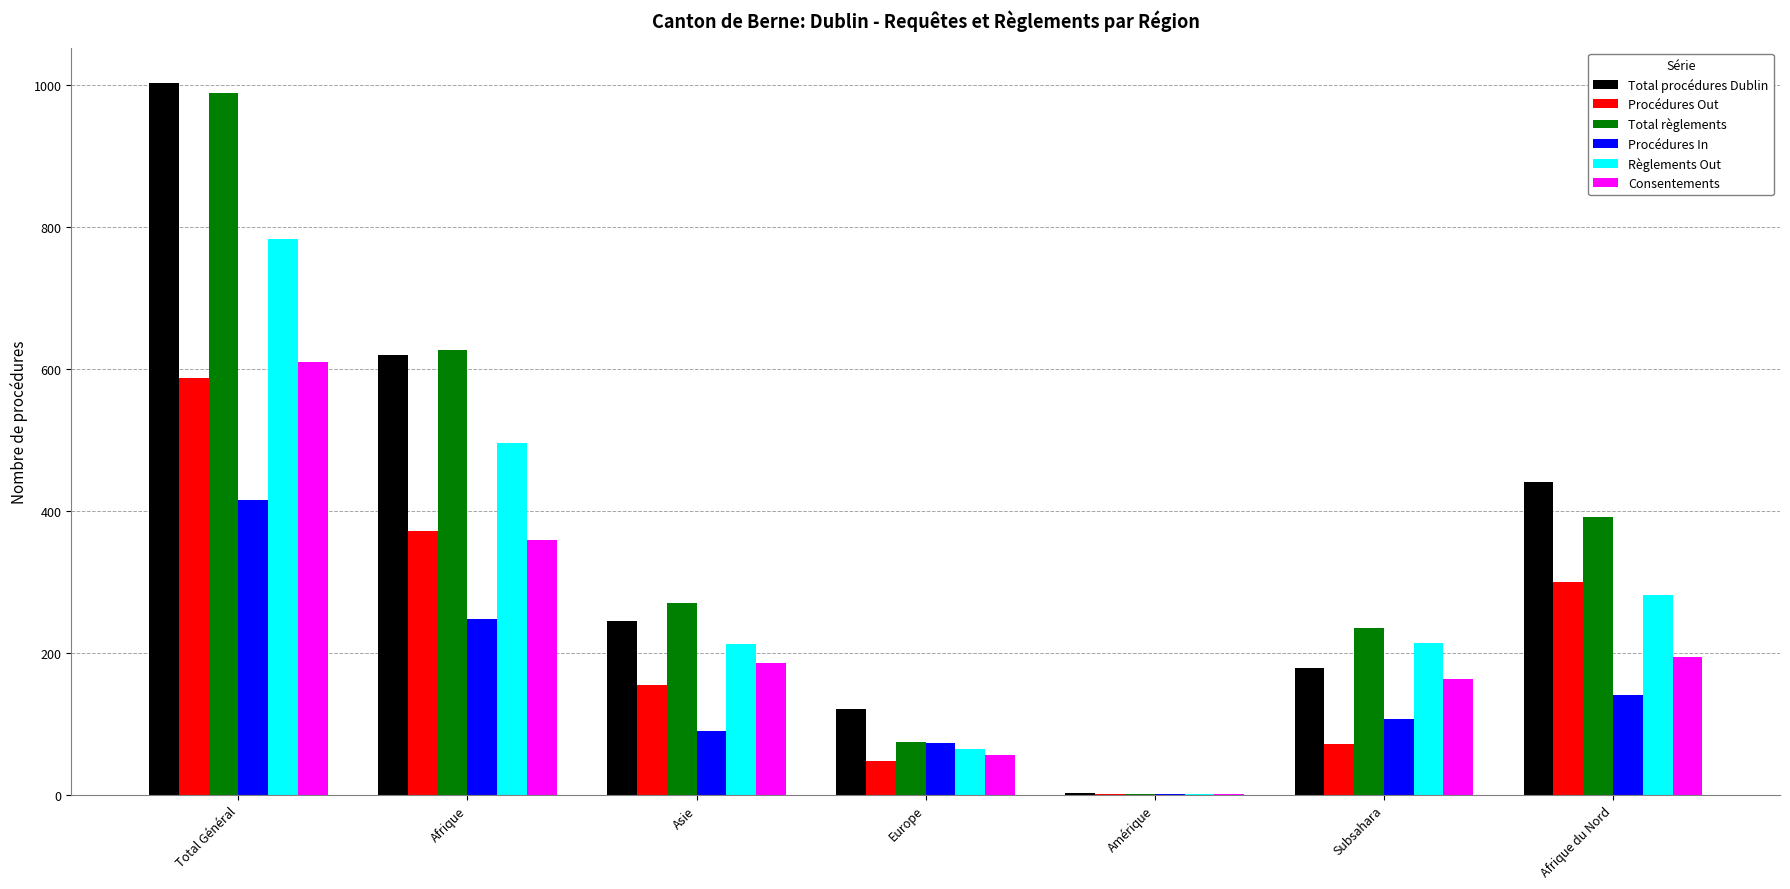

What are all the series names shown in the legend?

Total procédures Dublin, Procédures Out, Total règlements, Procédures In, Règlements Out, Consentements